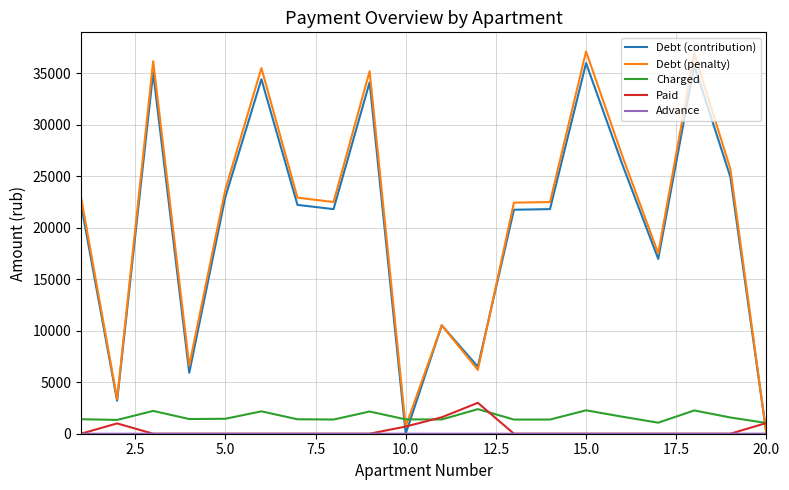

True or false: Charged and Debt (contribution) cross at least once.

True